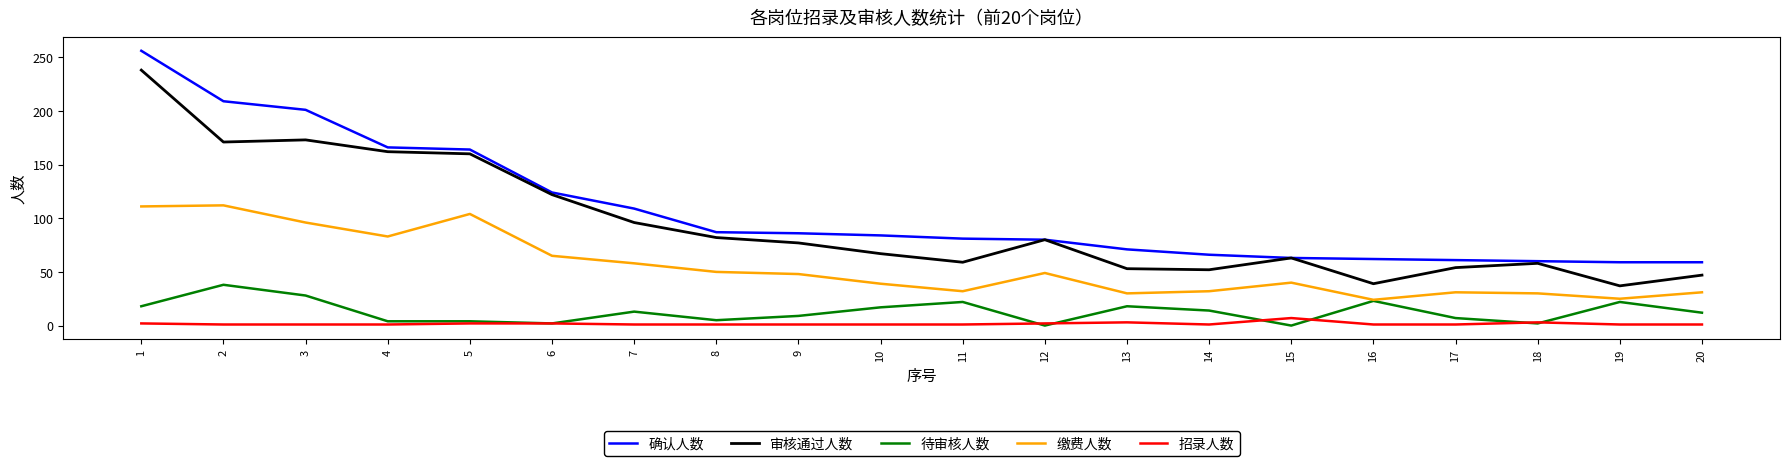

True or false: 确认人数 and 招录人数 cross at least once.

False